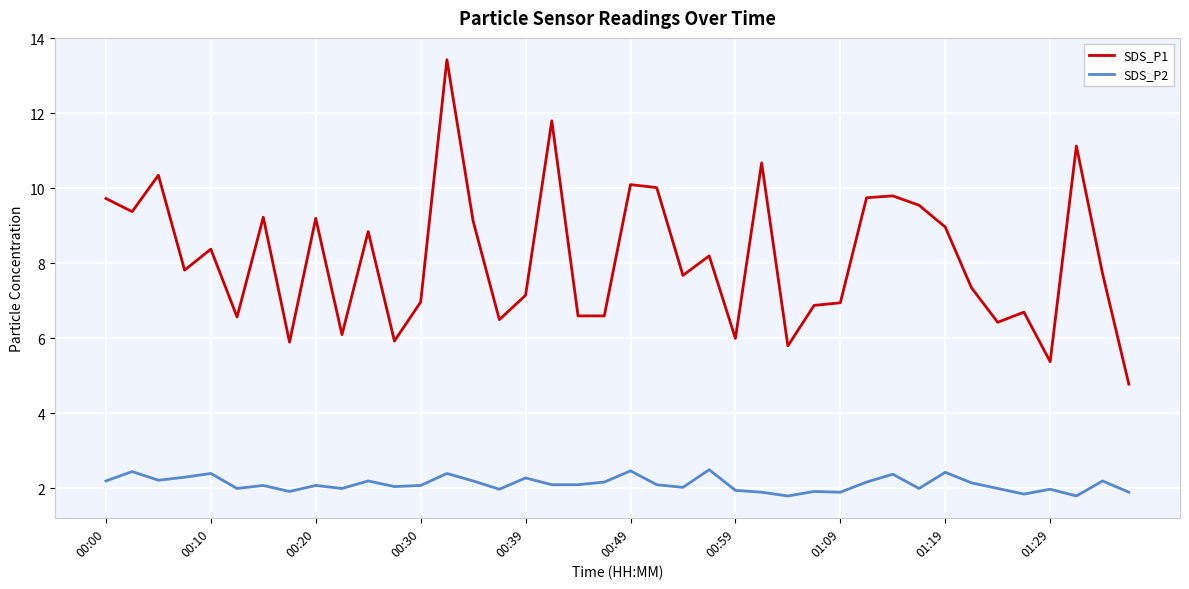

True or false: SDS_P1 and SDS_P2 cross at least once.

False